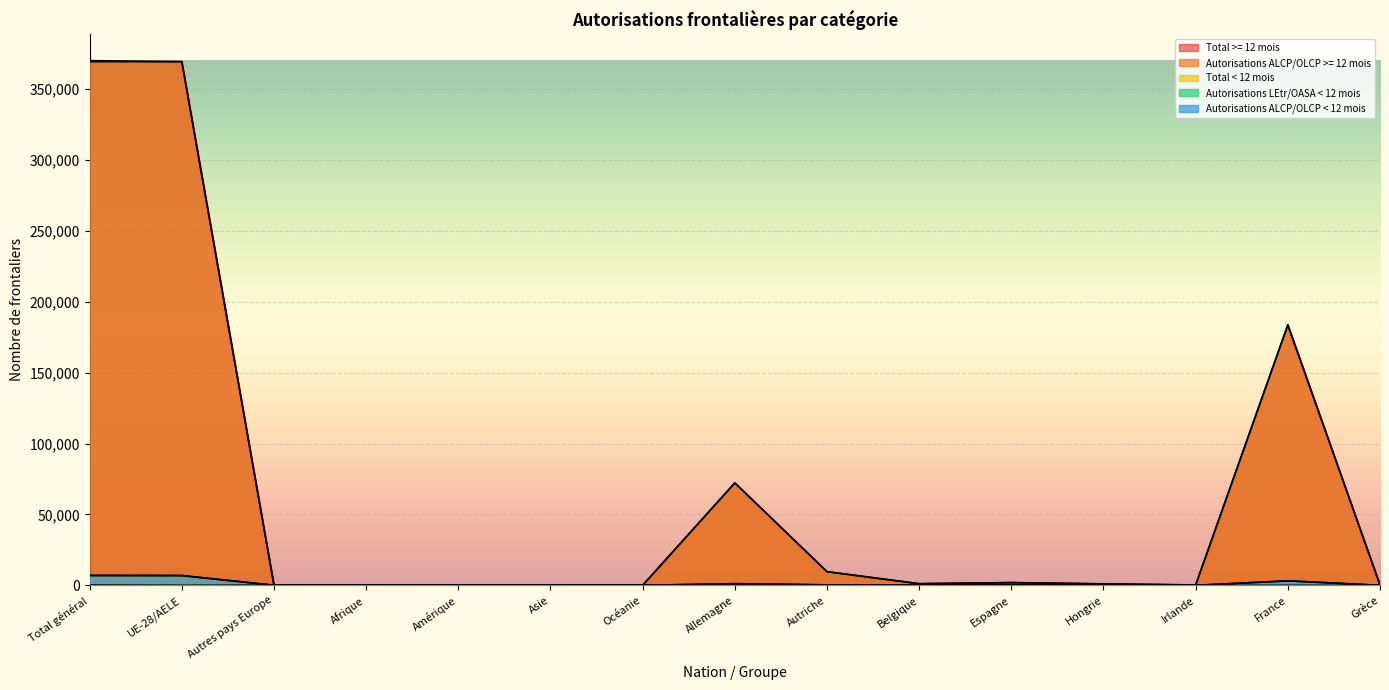

The Total >= 12 mois series shows 3118 at Espagne. True or false?

False